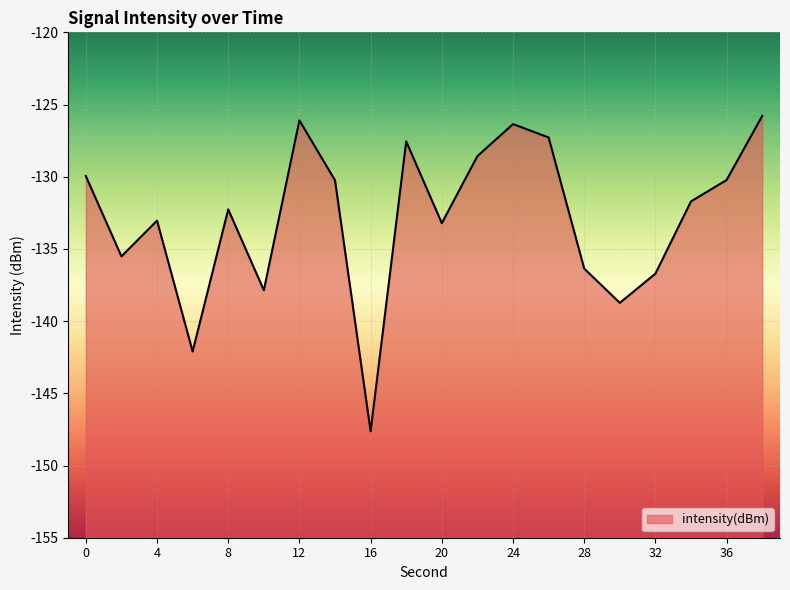

Which has a higher value, 26 or 2?

26